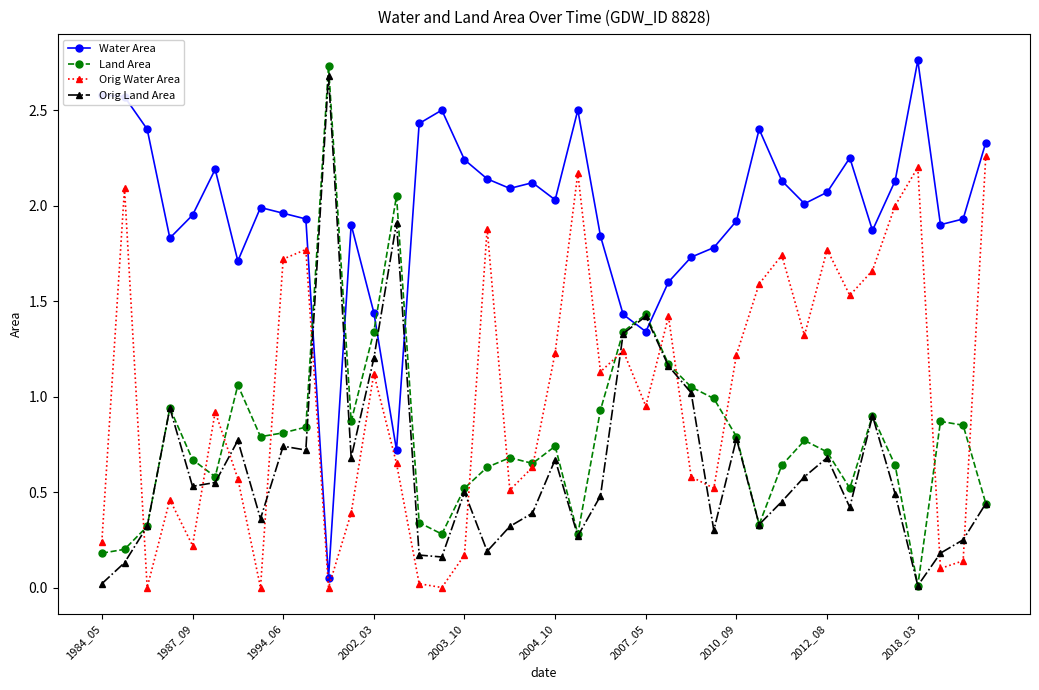

Which series has the largest total across all categories?

Water Area